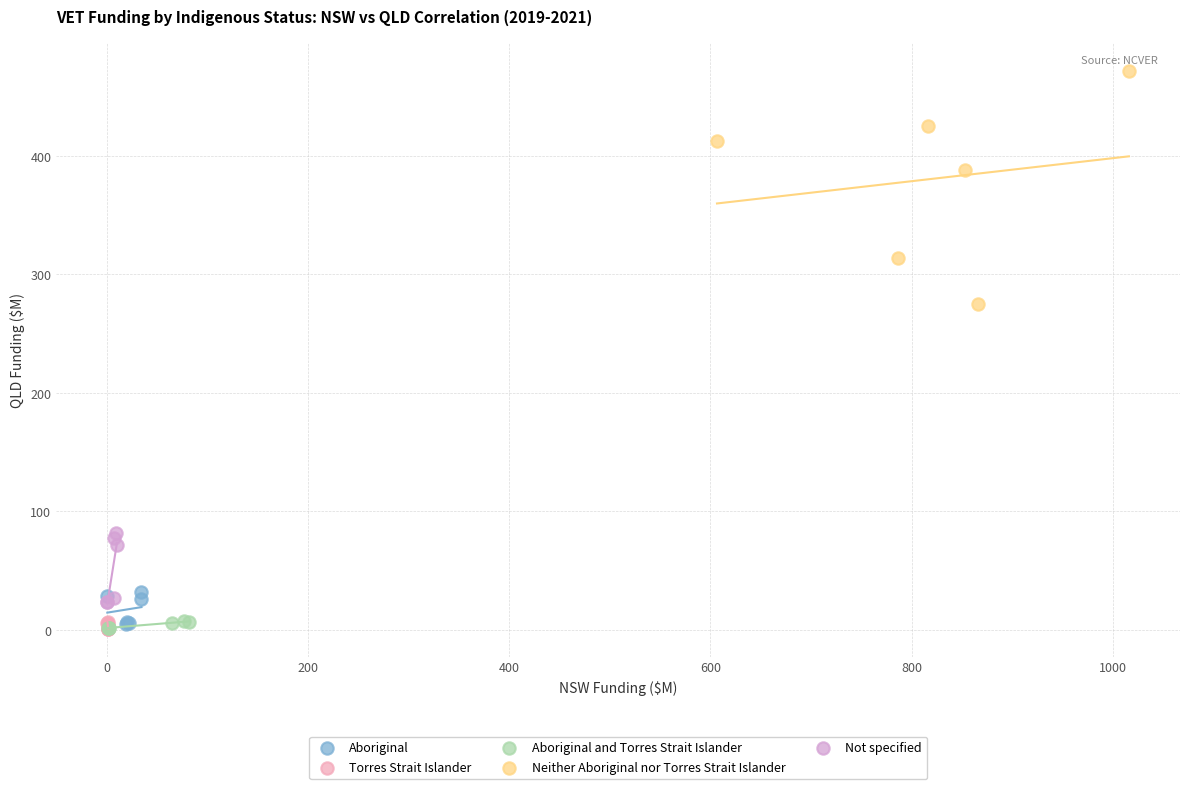

What are all the series names shown in the legend?

Aboriginal, Torres Strait Islander, Aboriginal and Torres Strait Islander, Neither Aboriginal nor Torres Strait Islander, Not specified